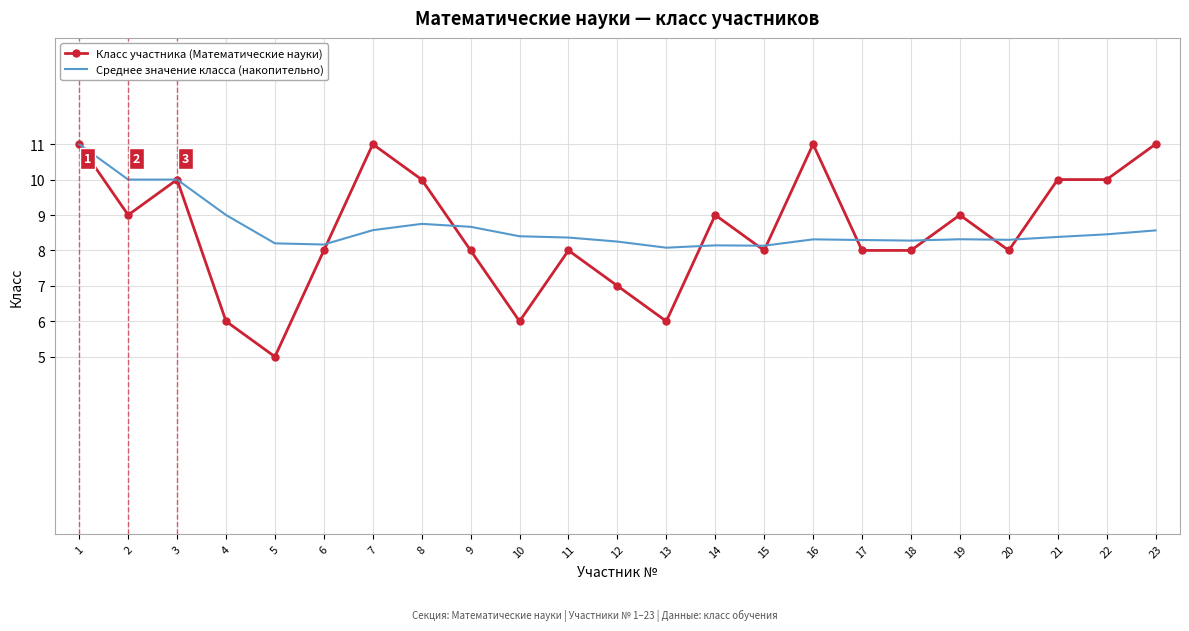

Count the number of categories in the chart.

23